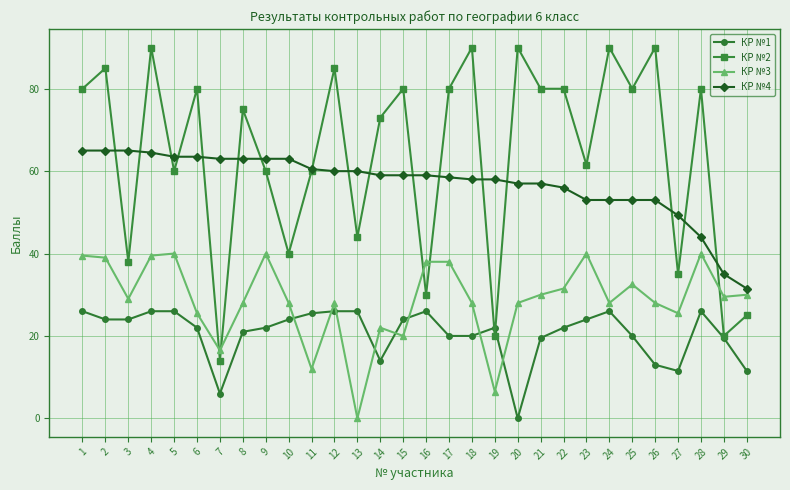

What are all the series names shown in the legend?

КР №1, КР №2, КР №3, КР №4